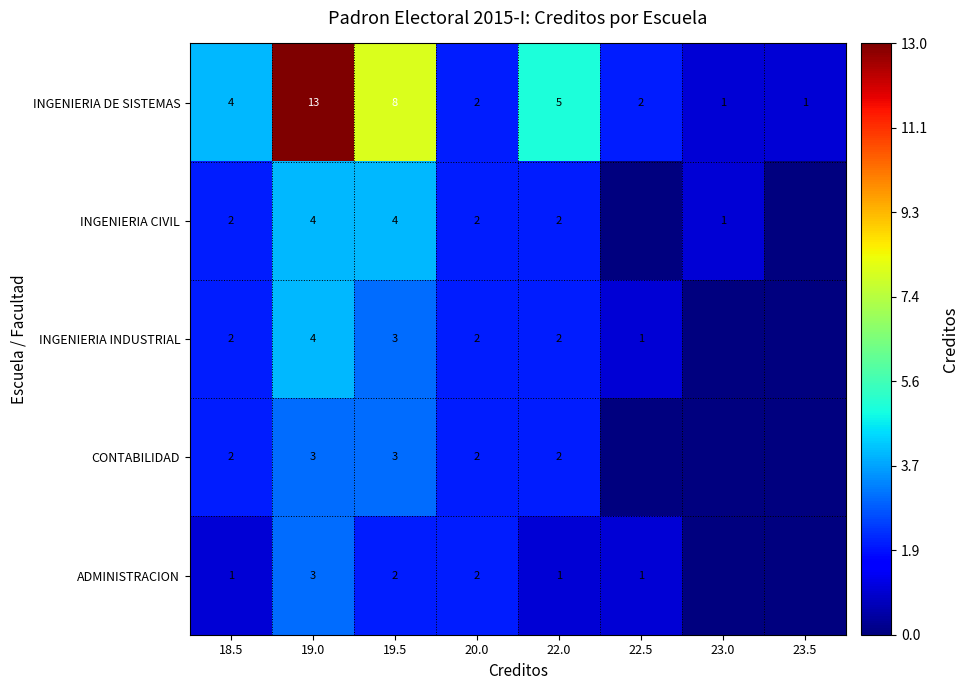

Is it true that INGENIERIA DE SISTEMAS equals 20 at 19.0?

False